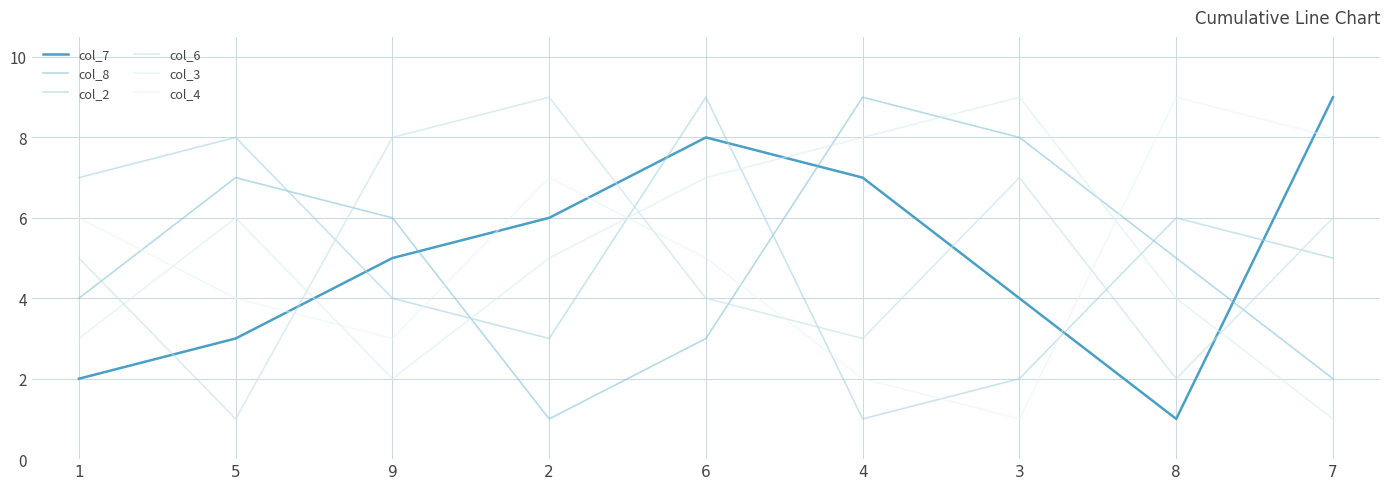

The value of col_7 at 4 is 11. True or false?

False